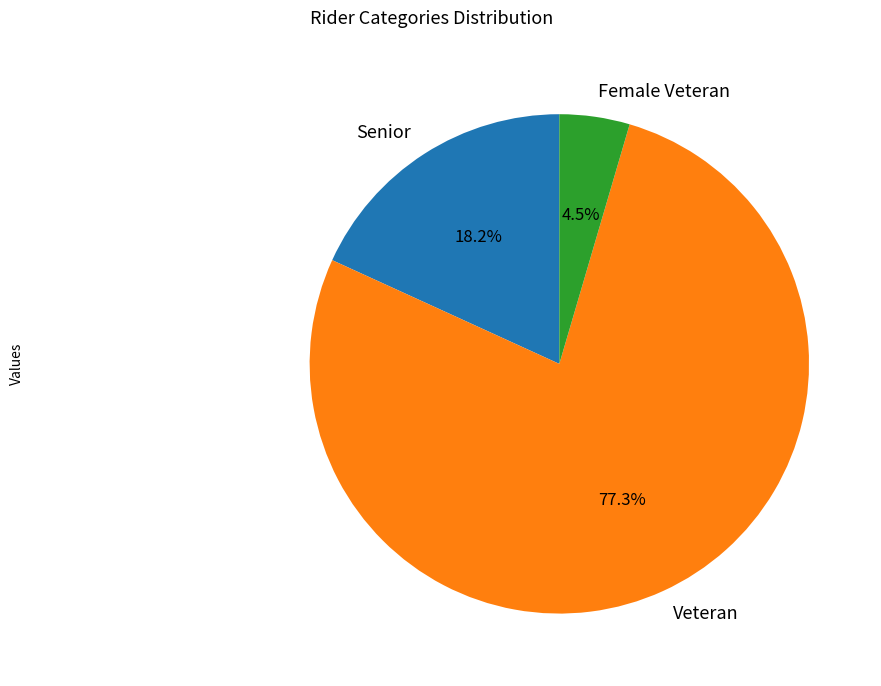

Does Senior account for over 50% of the chart?

No